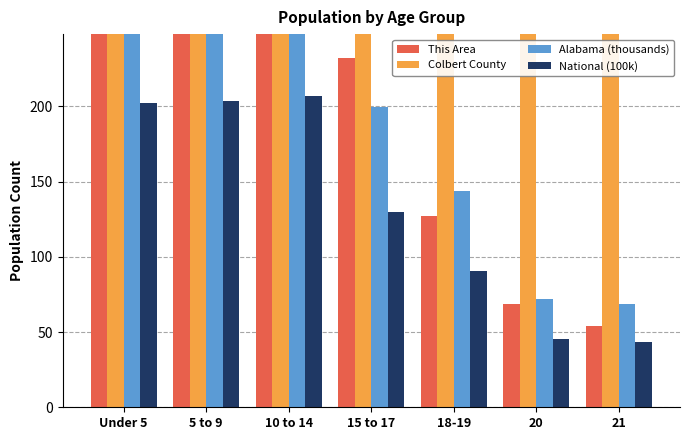

The Colbert County series shows 613.0 at 20. True or false?

True